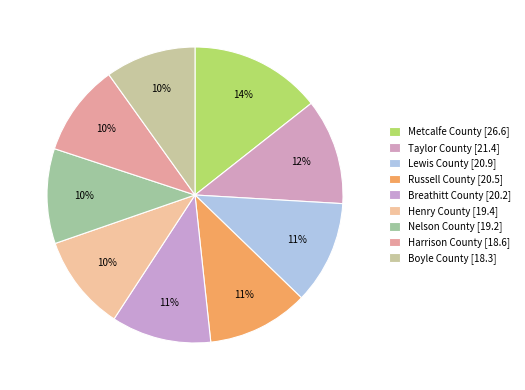

How many slices are in this pie chart?

9